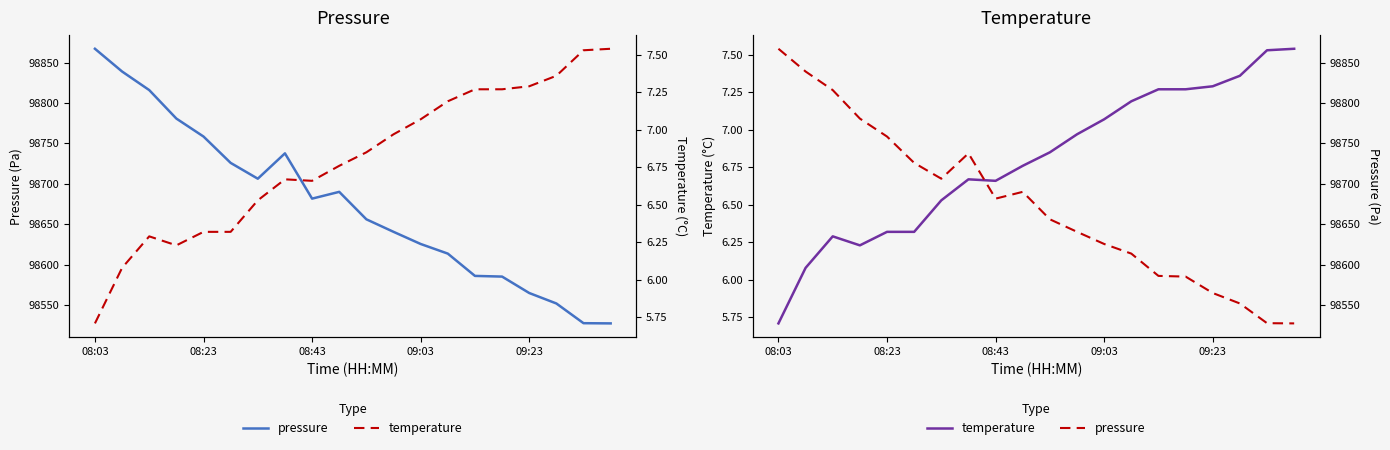

At which label does pressure first exceed 98681?

08:03